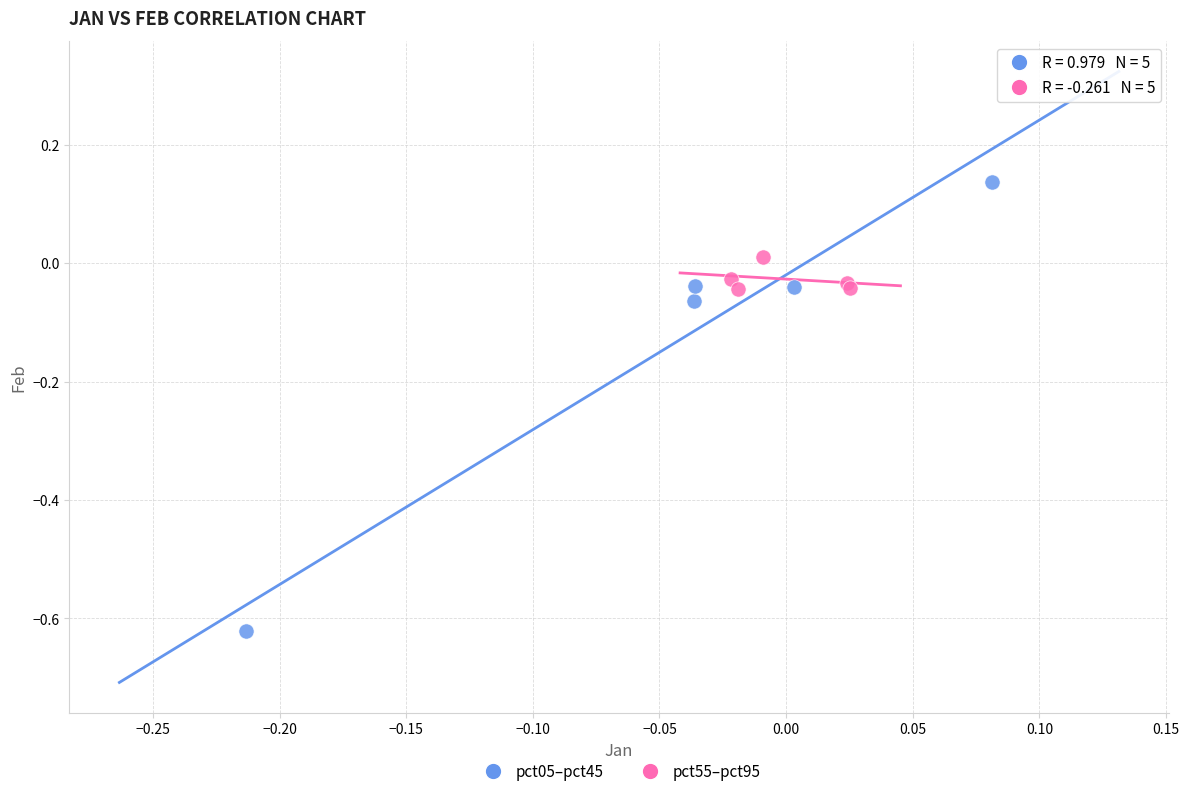

Which series has the widest spread of Y values?

pct05–pct45